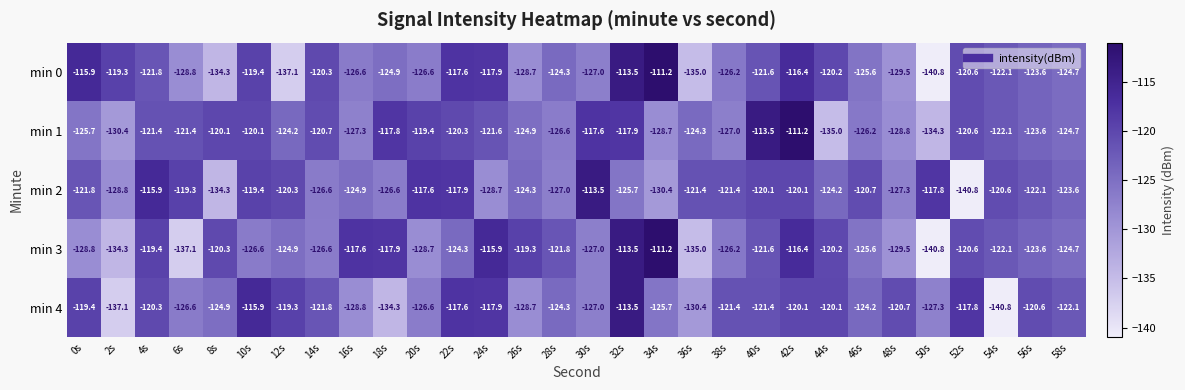

Where is min 3 nearest to the value -126?

38s